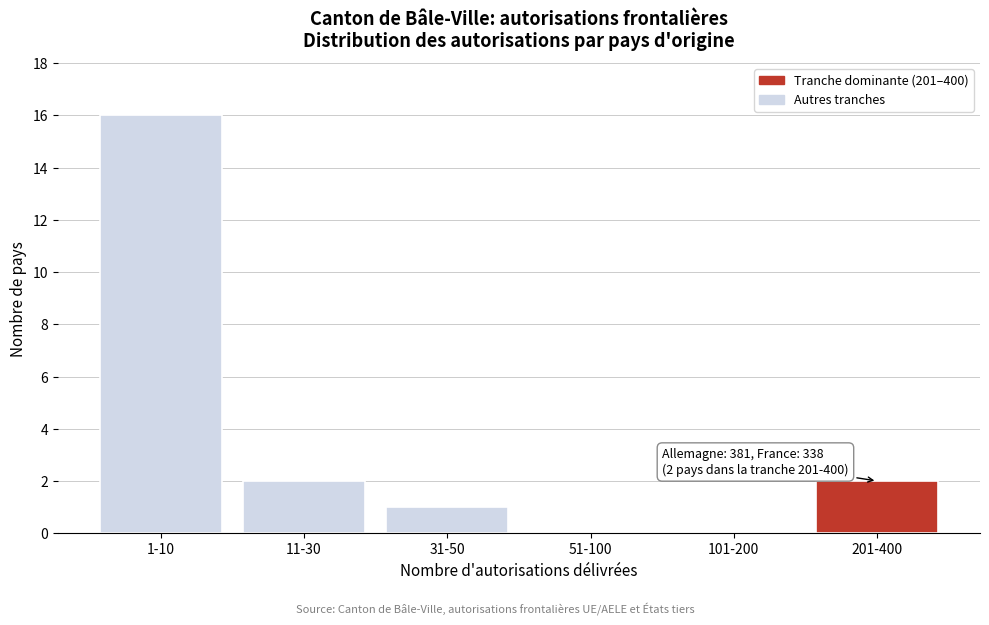

Reading left to right, what are all the values shown in this chart?

1-10=16	11-30=2	31-50=1	51-100=0	101-200=0	201-400=2